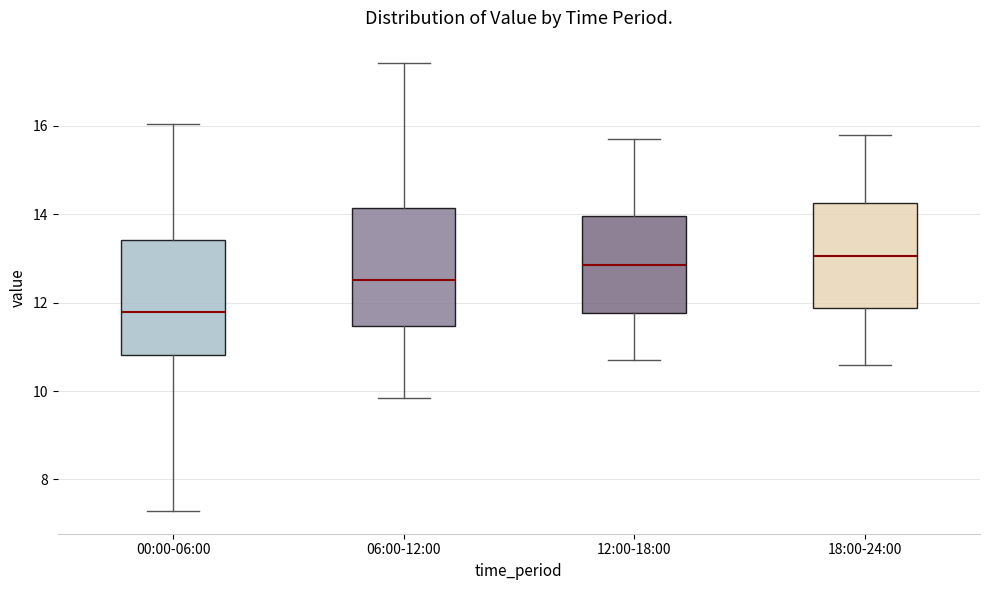

Where is the upper edge of the box for 12:00-18:00 on the y-axis? The values are not printed on the chart, so give them approximately, as read against the axis.

14.0